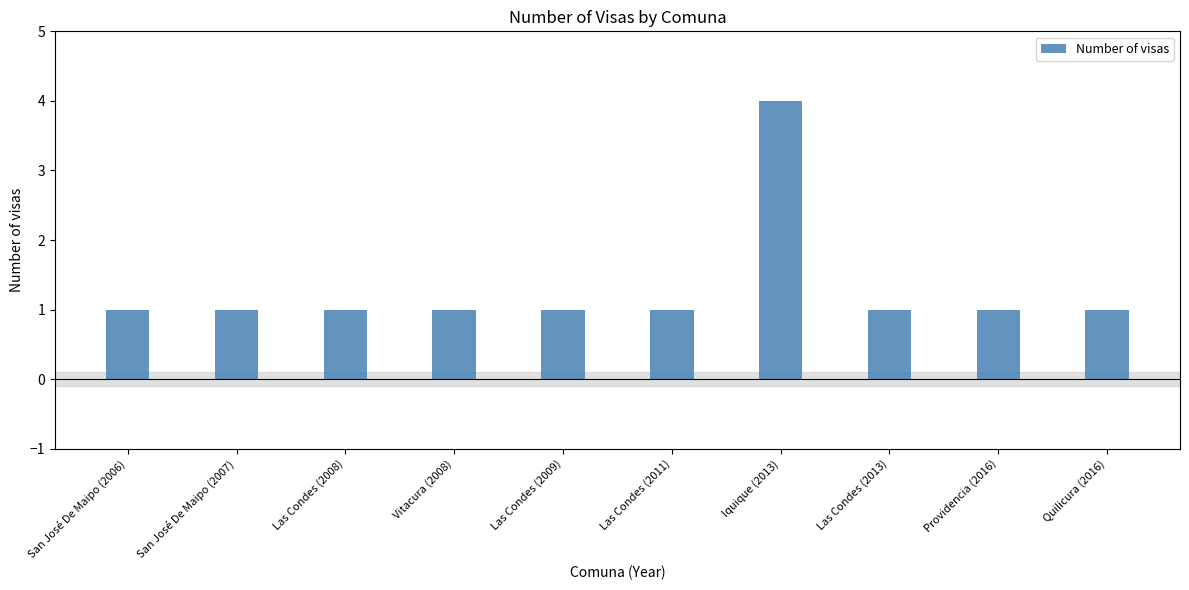

What is the change in value from Iquique (2013) to Providencia (2016)?

-3